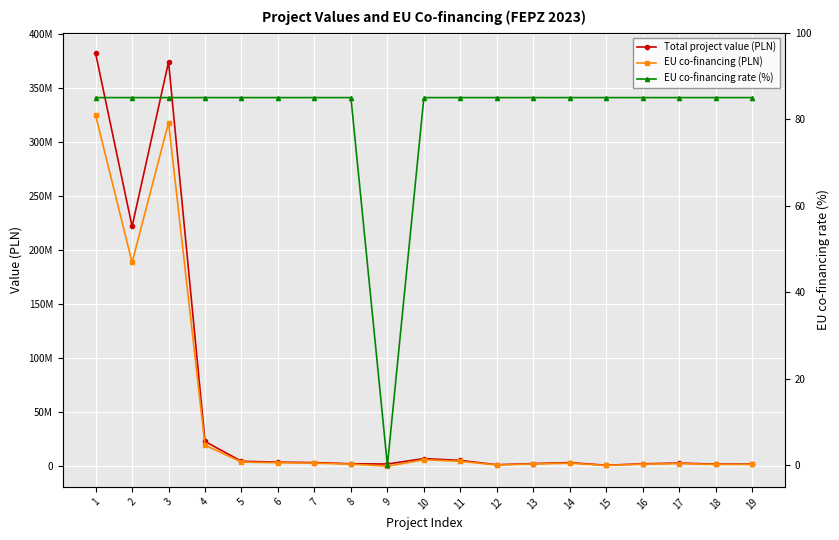

What are all the series names shown in the legend?

Total project value (PLN), EU co-financing (PLN), EU co-financing rate (%)